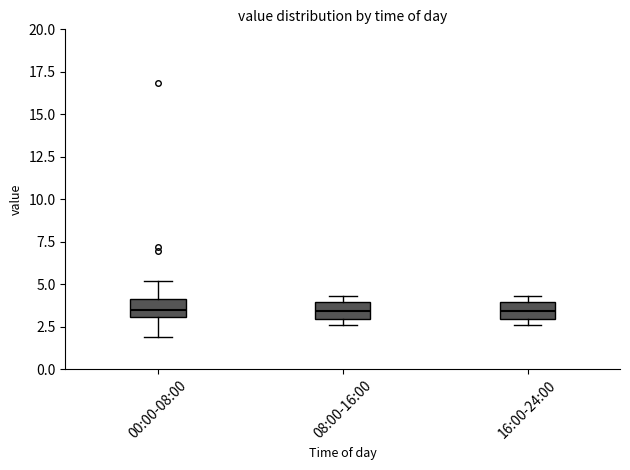

Where does the median line of the box for 08:00-16:00 sit on the y-axis? The values are not printed on the chart, so give them approximately, as read against the axis.

3.5